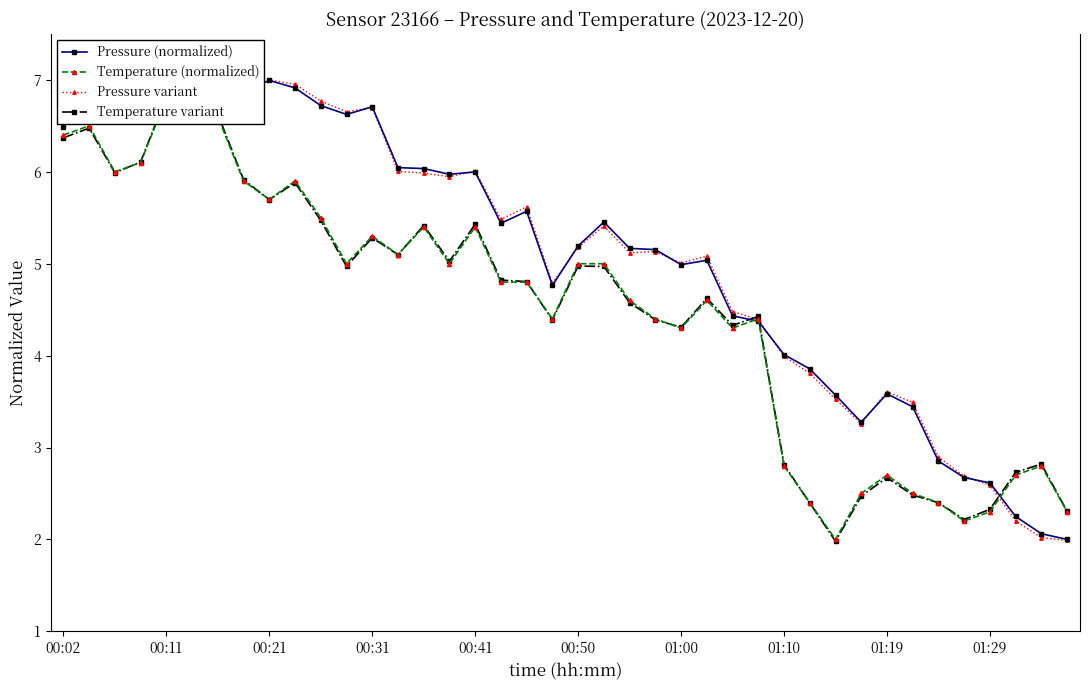

Reading right to left, list all the values displayed in this chart.

Pressure (normalized): 2.0	2.1	2.2	2.6	2.7	2.9	3.4	3.6	3.3	3.6	3.9	4.0	4.4	4.4	5.0	5.0	5.2	5.2	5.5	5.2	4.8	5.6	5.4	6.0	6.0	6.0	6.0	6.7	6.6	6.7	6.9	7.0	6.9	7.0	6.6	7.0	6.8	7.0	6.8	6.5
Temperature (normalized): 2.3	2.8	2.7	2.3	2.2	2.4	2.5	2.7	2.5	2.0	2.4	2.8	4.4	4.3	4.6	4.3	4.4	4.6	5.0	5.0	4.4	4.8	4.8	5.4	5.0	5.4	5.1	5.3	5.0	5.5	5.9	5.7	5.9	6.6	7.0	6.8	6.1	6.0	6.5	6.4
Pressure variant: 2.0	2.0	2.2	2.6	2.7	2.9	3.5	3.6	3.3	3.5	3.8	4.0	4.4	4.5	5.1	5.0	5.1	5.1	5.4	5.2	4.8	5.6	5.5	6.0	5.9	6.0	6.0	6.7	6.7	6.8	7.0	7.0	6.8	6.9	6.6	7.0	6.8	7.0	6.8	6.5
Temperature variant: 2.3	2.8	2.7	2.3	2.2	2.4	2.5	2.7	2.5	2.0	2.4	2.8	4.4	4.3	4.6	4.3	4.4	4.6	5.0	5.0	4.4	4.8	4.8	5.4	5.0	5.4	5.1	5.3	5.0	5.5	5.9	5.7	5.9	6.6	7.0	6.8	6.1	6.0	6.5	6.4